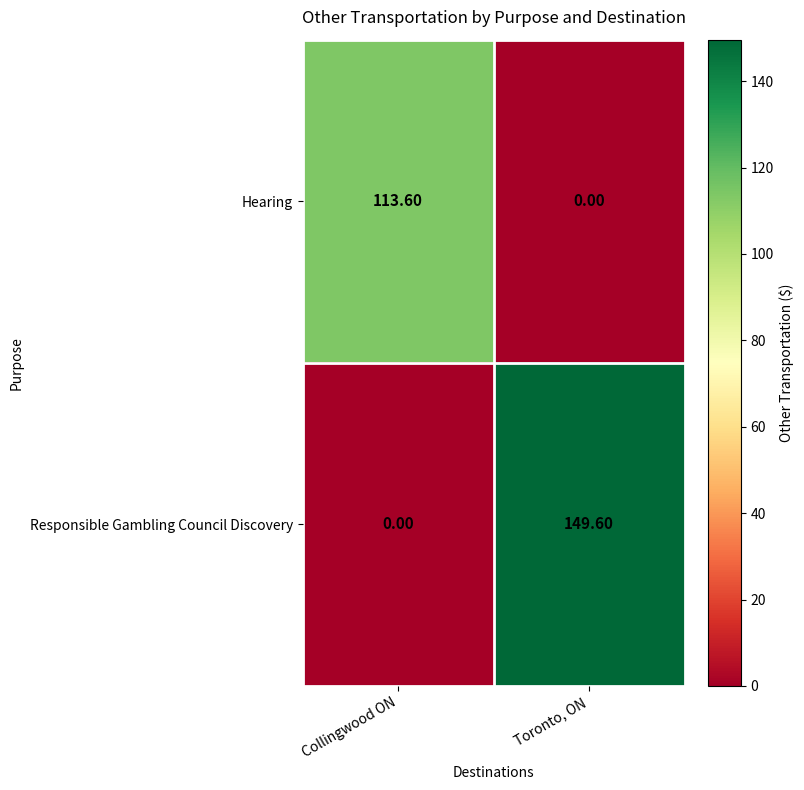

Which series has the largest range (max minus min)?

Responsible Gambling Council Discovery